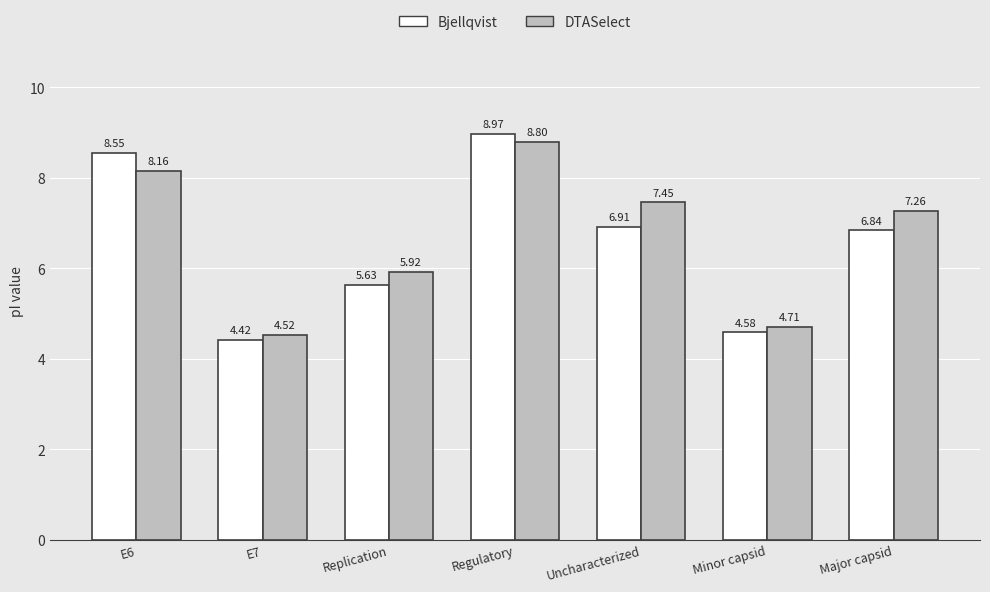

Between Uncharacterized and Minor capsid, which series saw the biggest shift?

DTASelect